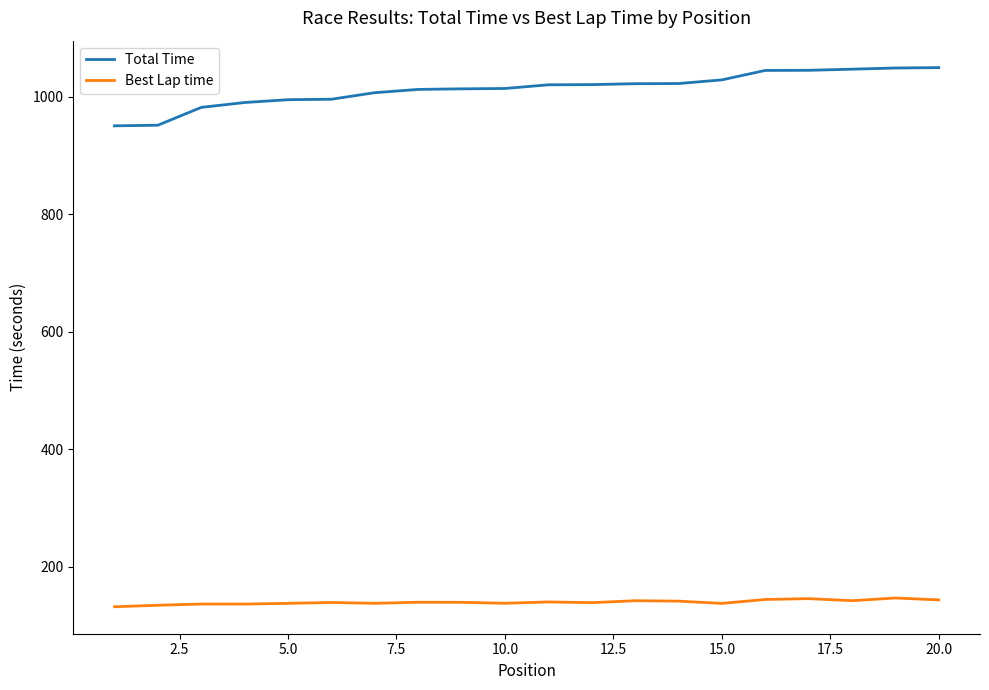

Which series has the largest total across all categories?

Total Time